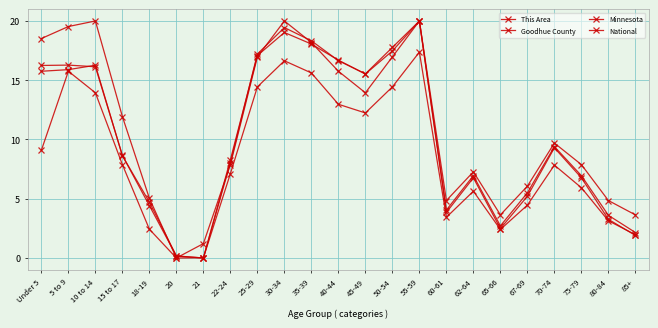

Reading left to right, extract all data points from this chart.

This Area: Under 5=9.1	5 to 9=15.8	10 to 14=13.9	15 to 17=7.9	18-19=2.4	20=0.0	21=1.2	22-24=7.9	25-29=17.0	30-34=20.0	35-39=18.2	40-44=15.8	45-49=13.9	50-54=17.0	55-59=20.0	60-61=4.8	62-64=7.3	65-66=3.6	67-69=6.1	70-74=9.7	75-79=7.9	80-84=4.8	85+=3.6
Goodhue County: Under 5=18.5	5 to 9=19.5	10 to 14=20.0	15 to 17=11.9	18-19=5.0	20=0.0	21=0.0	22-24=7.1	25-29=14.4	30-34=16.6	35-39=15.6	40-44=13.0	45-49=12.2	50-54=14.4	55-59=17.4	60-61=3.4	62-64=5.6	65-66=2.4	67-69=4.5	70-74=7.8	75-79=5.9	80-84=3.1	85+=2.0
Minnesota: Under 5=16.2	5 to 9=16.3	10 to 14=16.1	15 to 17=8.7	18-19=4.4	20=0.2	21=0.0	22-24=8.0	25-29=17.2	30-34=19.4	35-39=18.3	40-44=16.7	45-49=15.5	50-54=17.8	55-59=20.0	60-61=4.0	62-64=6.9	65-66=2.7	67-69=5.5	70-74=9.4	75-79=6.9	80-84=3.6	85+=2.1
National: Under 5=15.8	5 to 9=15.9	10 to 14=16.3	15 to 17=8.6	18-19=4.7	20=0.2	21=0.0	22-24=8.3	25-29=17.1	30-34=19.0	35-39=18.1	40-44=16.7	45-49=15.5	50-54=17.5	55-59=20.0	60-61=3.8	62-64=6.8	65-66=2.5	67-69=5.2	70-74=9.3	75-79=6.8	80-84=3.3	85+=1.9